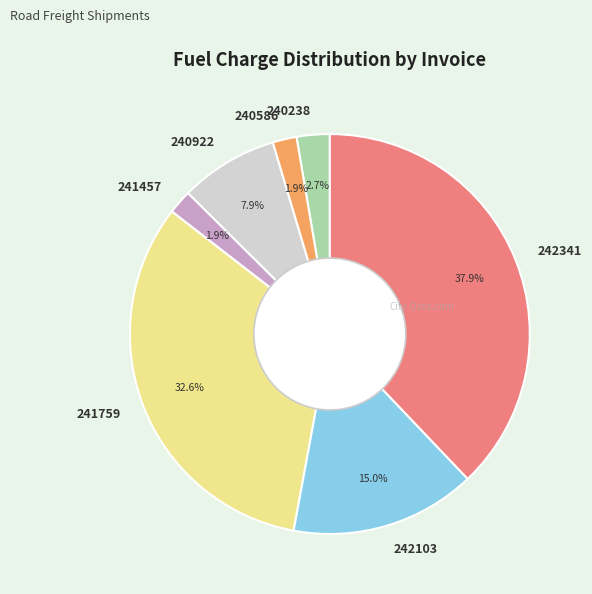

How many segments does this pie chart have?

7